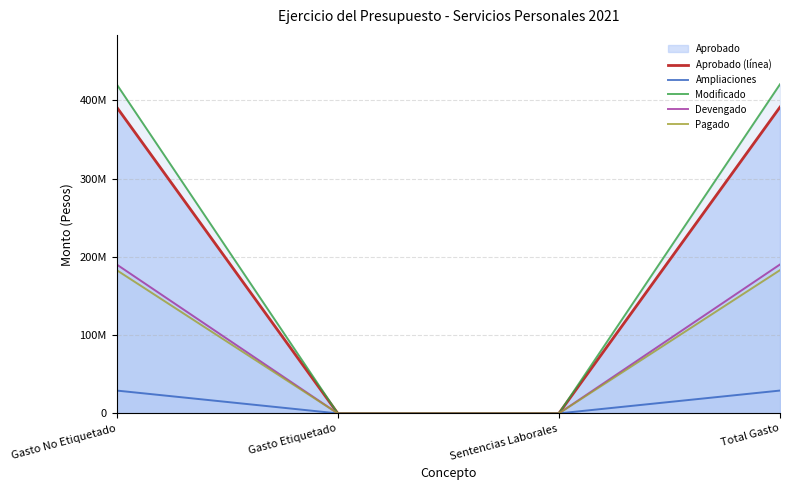

Count the Modificado values in the range 0 to 420644030.

4